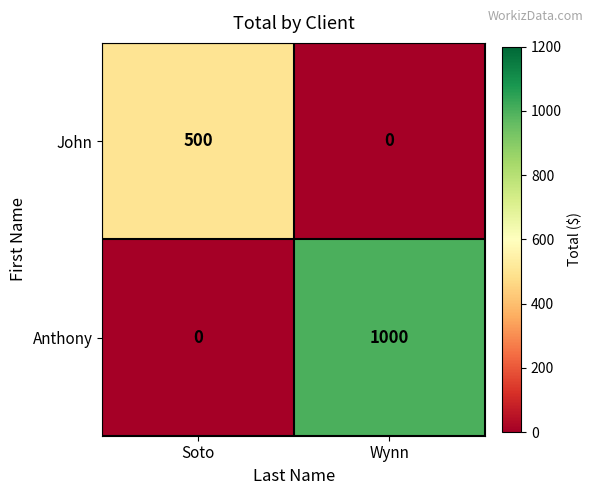

What is the average value of the Anthony series?

500